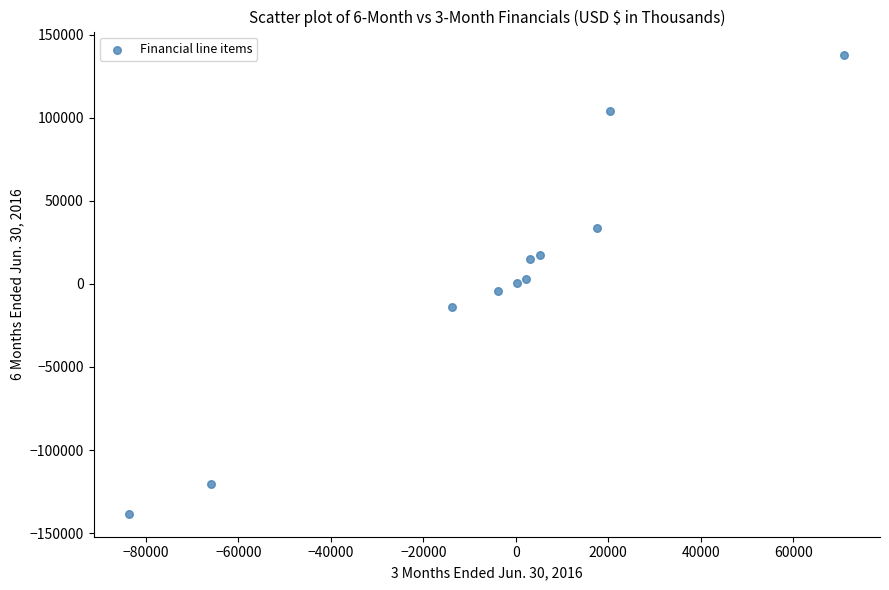

What is the average X value?

-4328